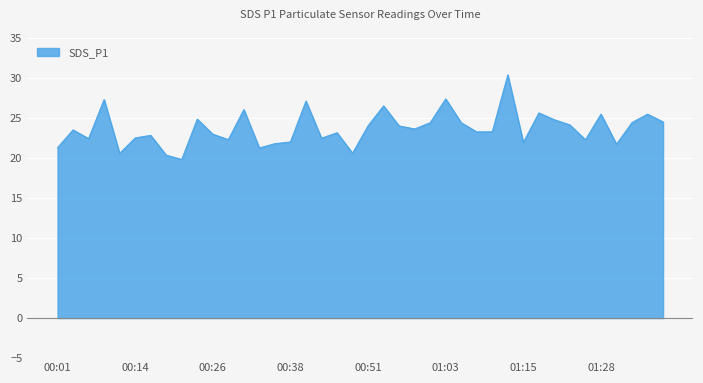

What is the greatest value displayed?

30.4